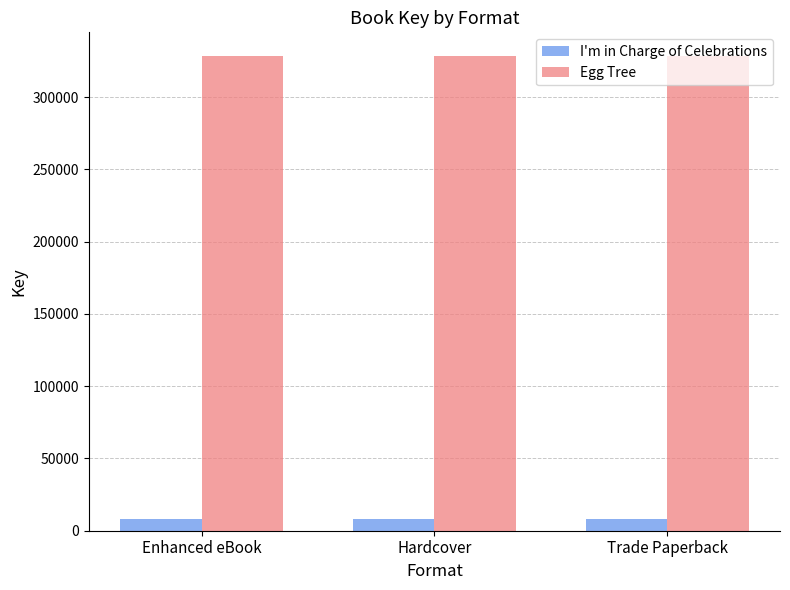

How many bars are there in each group?

2